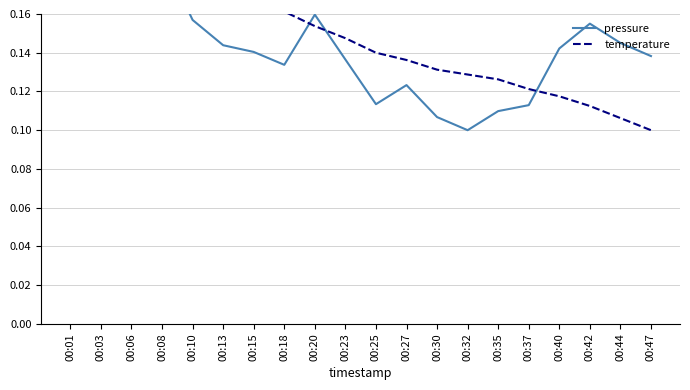

Reading left to right, what are all the values shown in this chart?

pressure: 0.2	0.2	0.2	0.2	0.2	0.1	0.1	0.1	0.2	0.1	0.1	0.1	0.1	0.1	0.1	0.1	0.1	0.2	0.1	0.1
temperature: 0.2	0.2	0.2	0.2	0.2	0.2	0.2	0.2	0.2	0.1	0.1	0.1	0.1	0.1	0.1	0.1	0.1	0.1	0.1	0.1